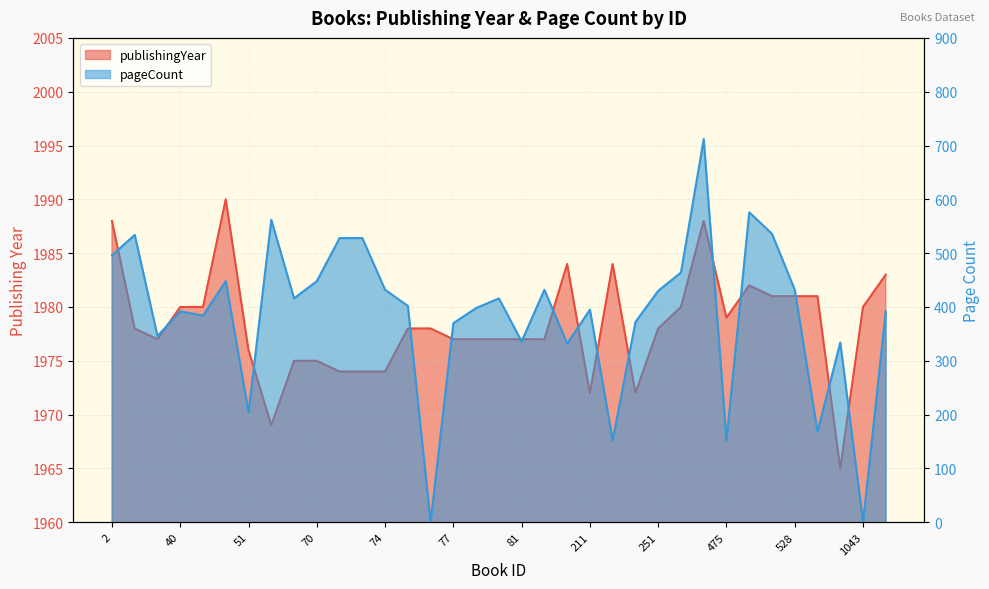

Reading left to right, transcribe all the data shown in this chart.

publishingYear: 1988	1978	1977	1980	1980	1990	1976	1969	1975	1975	1974	1974	1974	1978	1978	1977	1977	1977	1977	1977	1984	1972	1984	1972	1978	1980	1988	1979	1982	1981	1981	1981	1965	1980	1983
pageCount: 496	534	346	392	384	448	204	562	416	448	528	528	432	402	0	370	398	416	336	432	332	395	152	372	430	464	712	152	576	536	432	168	334	0	392